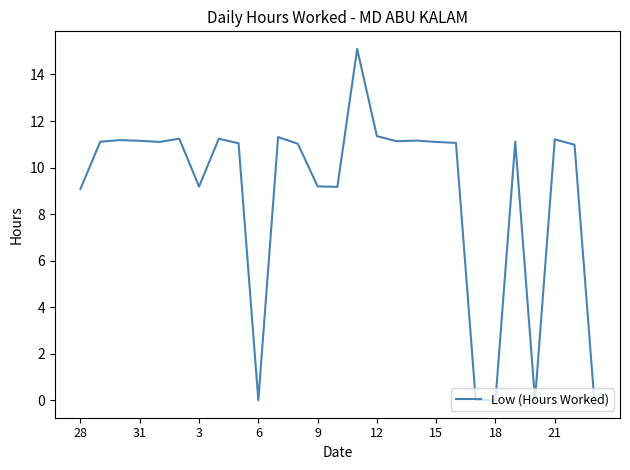

What is the maximum value shown in the chart?

15.1